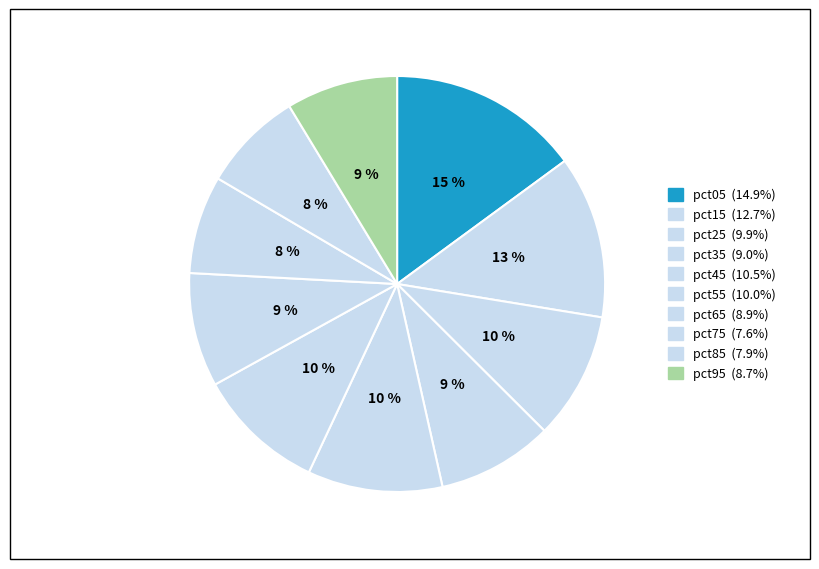

Which slice is the smallest?

pct75